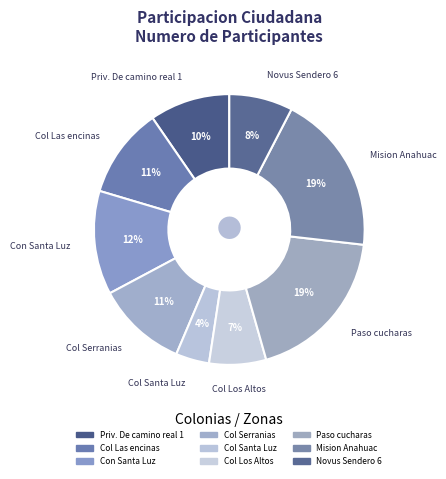

Which category has the biggest portion of the pie?

Mision Anahuac